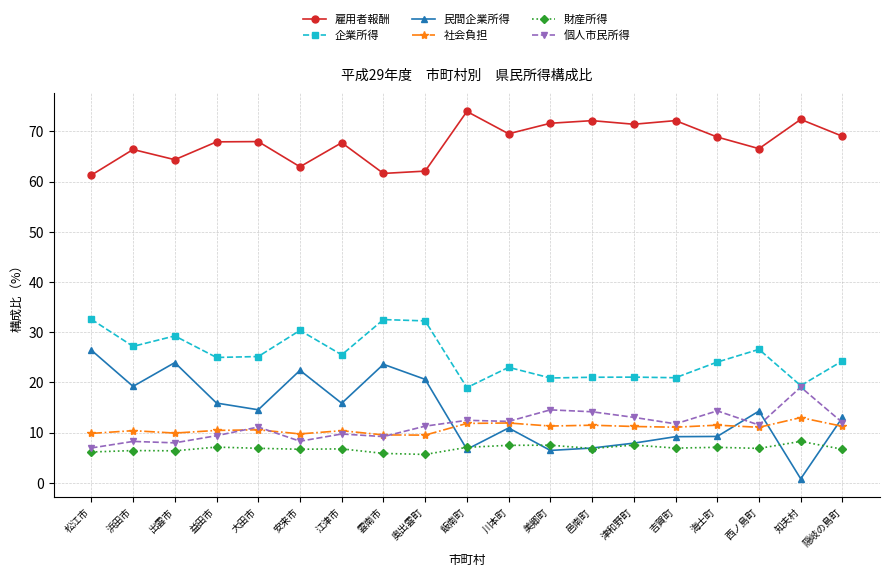

In 社会負担, how many points are higher than both neighbors (excluding endpoints)?

7